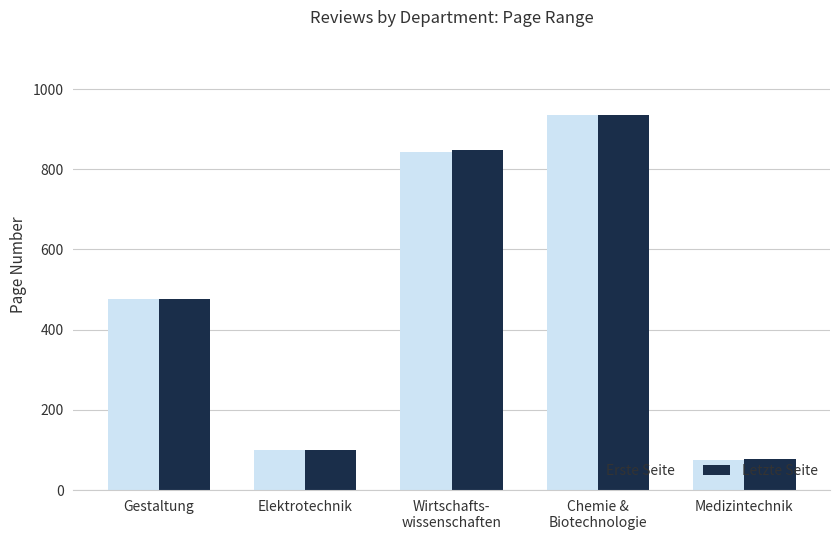

What position from the right is Chemie &
Biotechnologie?

2